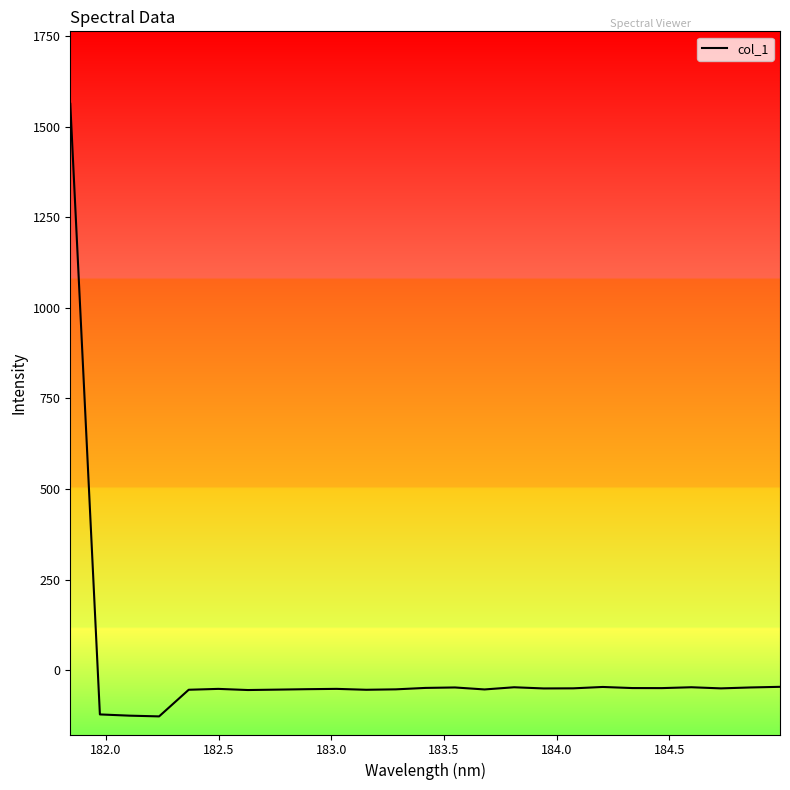

True or false: the data has more than 1 interior local peaks.

True